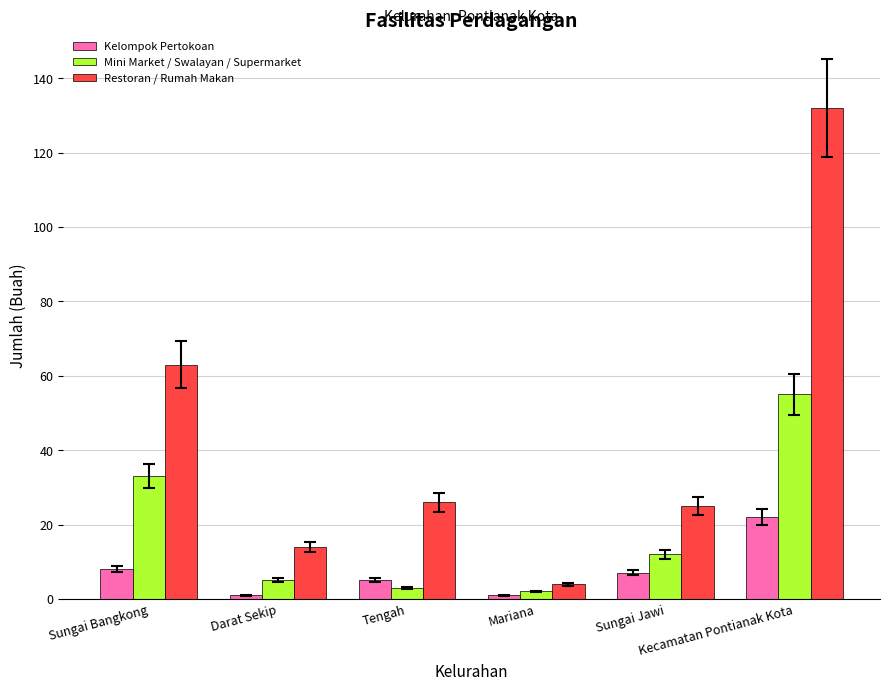

True or false: Mini Market / Swalayan / Supermarket has a value of 33 at Sungai Bangkong.

True